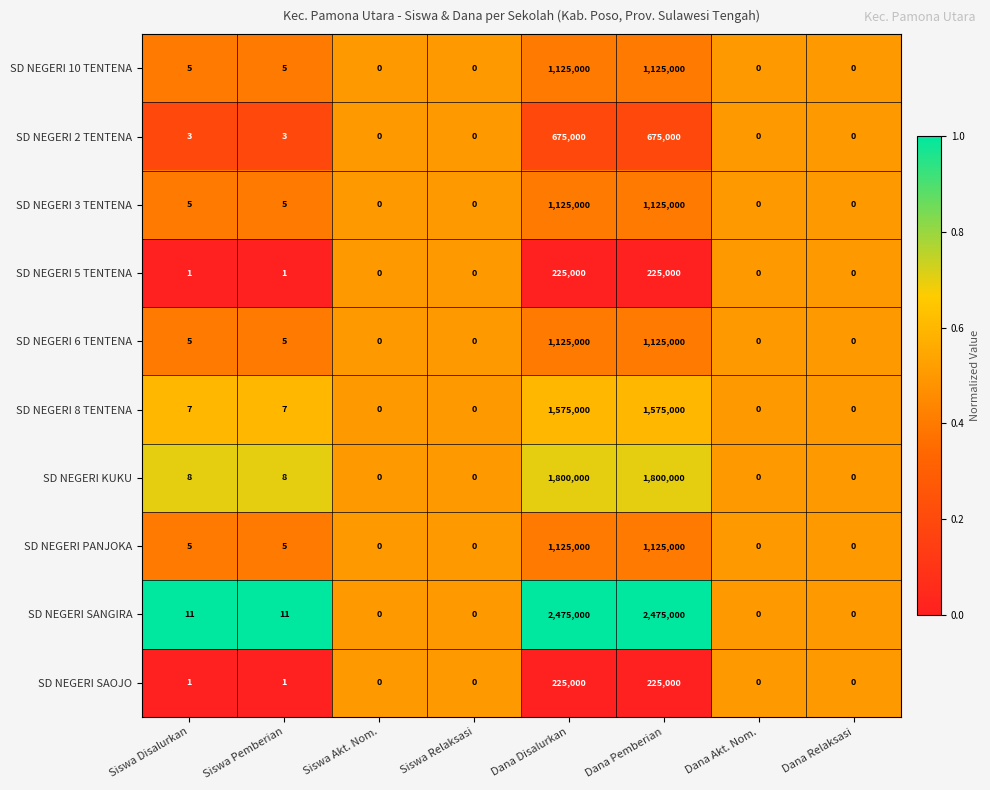

True or false: SD NEGERI SAOJO has a value of 0 at Siswa Relaksasi.

True